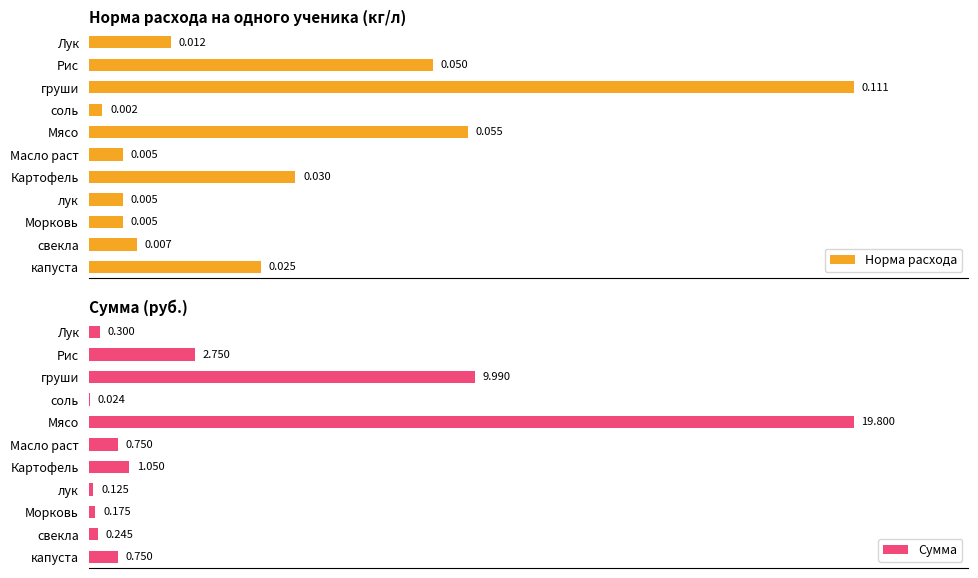

At which label is Норма расхода closest to 0?

соль